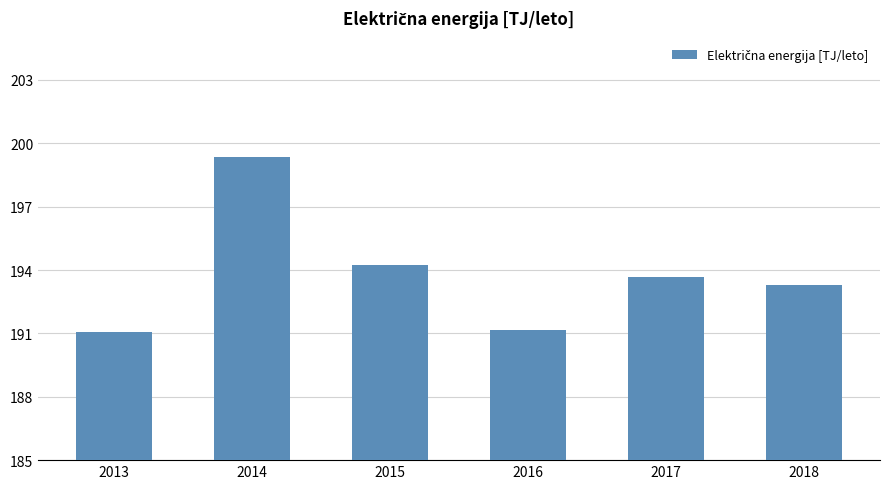

Are the bars grouped side by side (vs. stacked)?

No